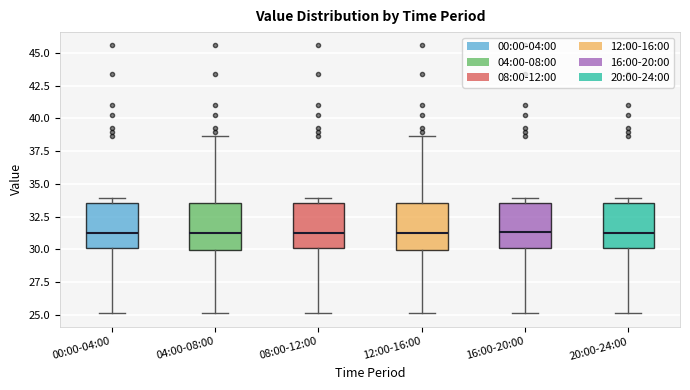

Reading left to right, read every box against the y-axis: the position of its median line, the range the box covers, and the ends of its whiskers. The values are not printed on the chart, so give them approximately, as read against the axis.

00:00-04:00: median 31.5, box 30.0 to 33.5, whiskers 25.0 to 34.0
04:00-08:00: median 31.5, box 30.0 to 33.5, whiskers 25.0 to 38.5
08:00-12:00: median 31.5, box 30.0 to 33.5, whiskers 25.0 to 34.0
12:00-16:00: median 31.5, box 30.0 to 33.5, whiskers 25.0 to 38.5
16:00-20:00: median 31.5, box 30.0 to 33.5, whiskers 25.0 to 34.0
20:00-24:00: median 31.5, box 30.0 to 33.5, whiskers 25.0 to 34.0